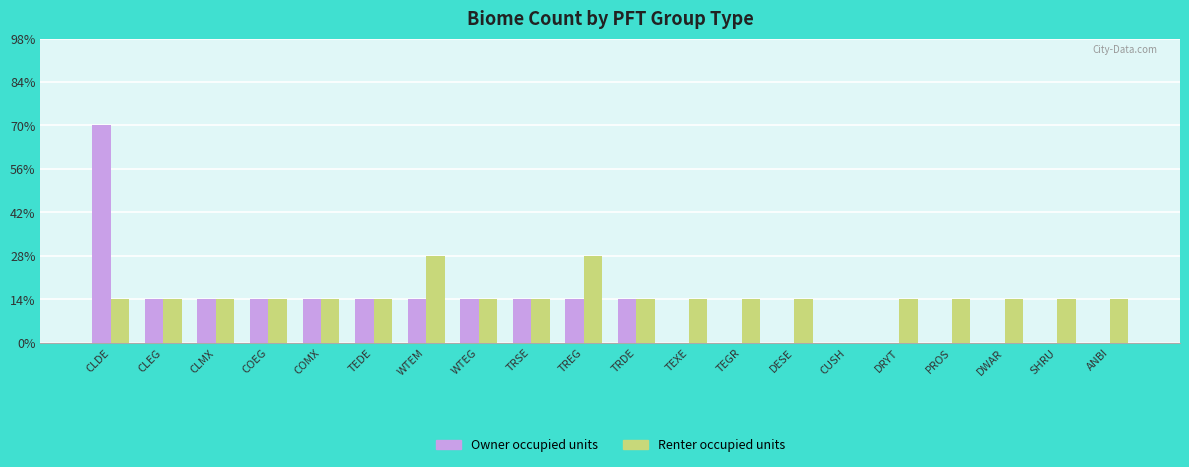

Are the bars grouped side by side (vs. stacked)?

Yes